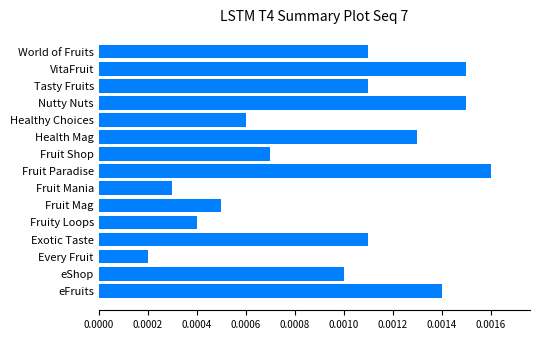

At which category does the chart reach its minimum across all series?

Every Fruit